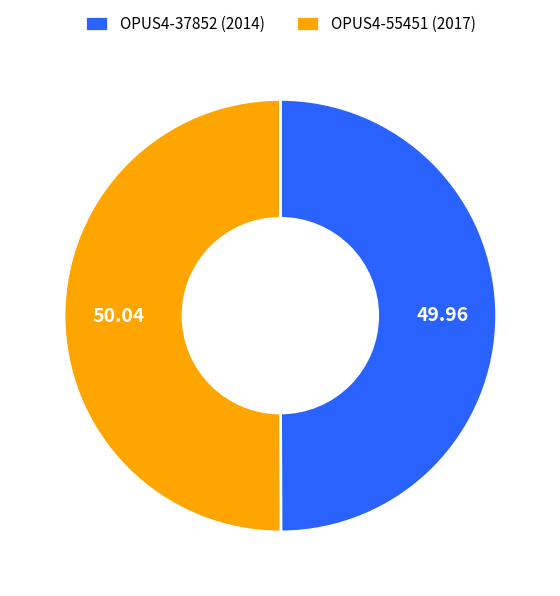

How many segments does this pie chart have?

2